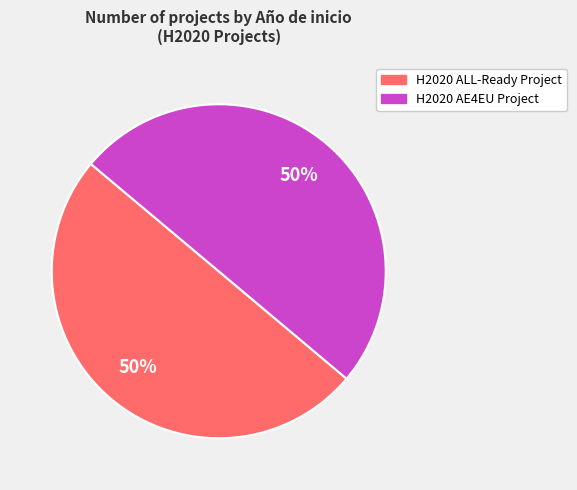

What is the ratio of the value at H2020 AE4EU Project to the value at H2020 ALL-Ready Project?

1.0